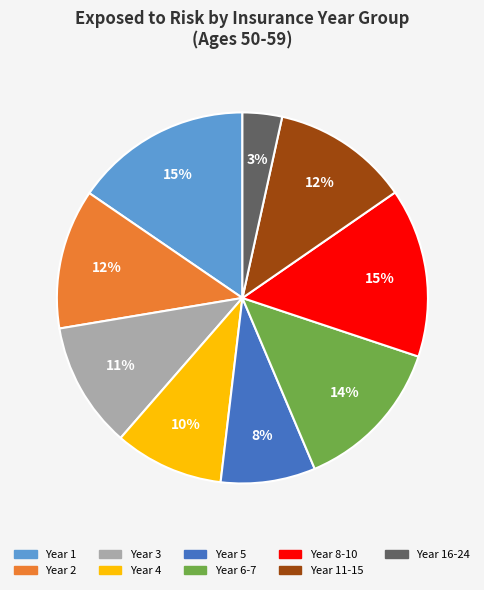

Does any single category account for the majority?

No